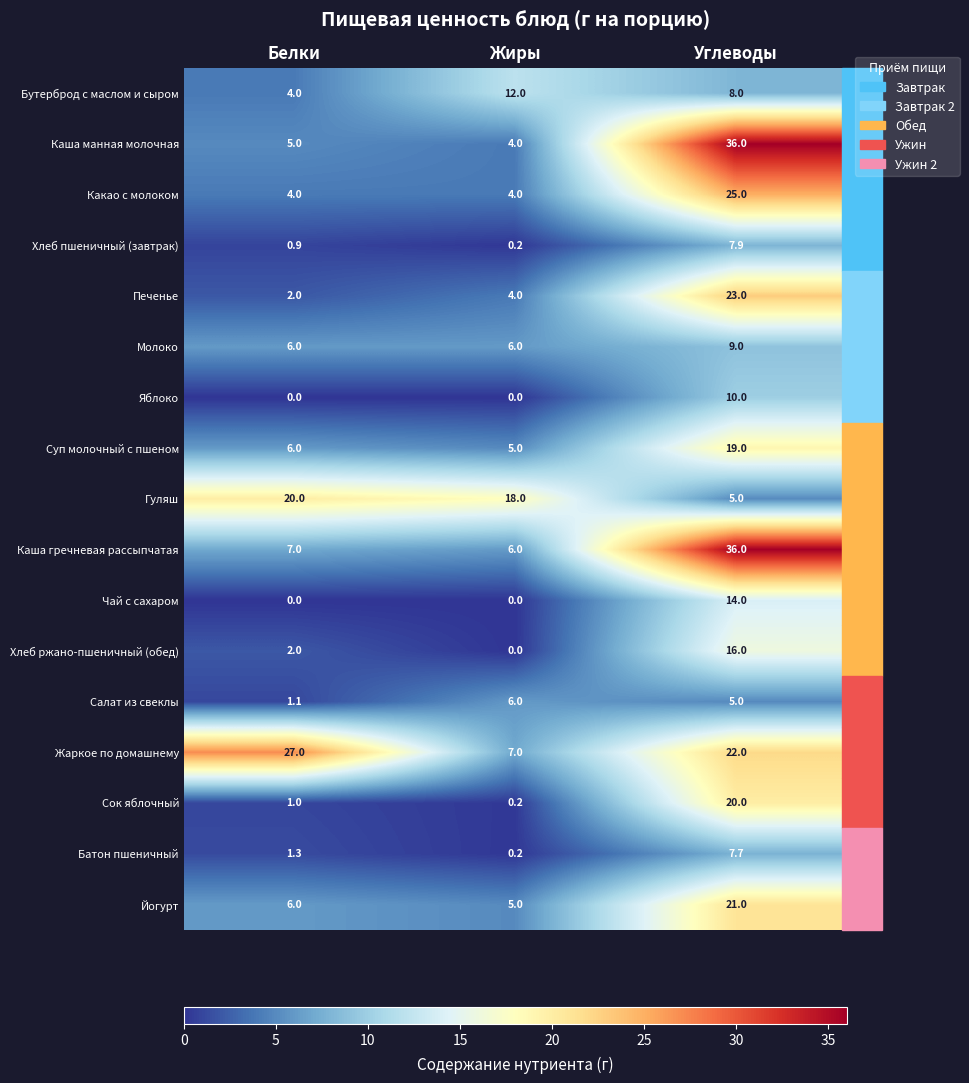

At which label does Бутерброд с маслом и сыром first exceed 8?

Жиры